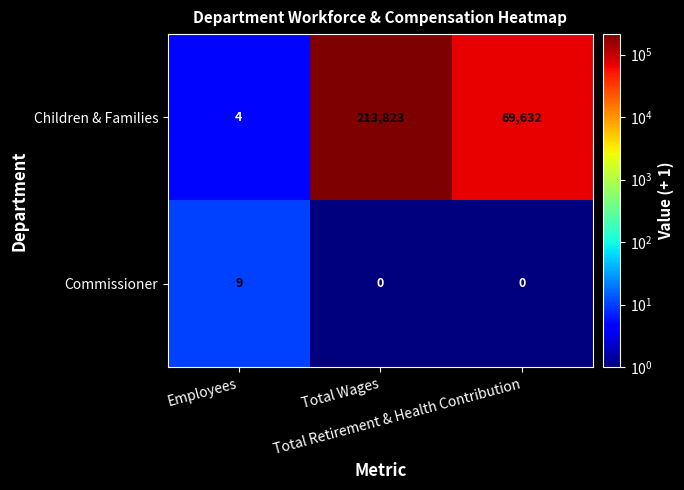

At which category is the sum across all series the highest?

Total Wages